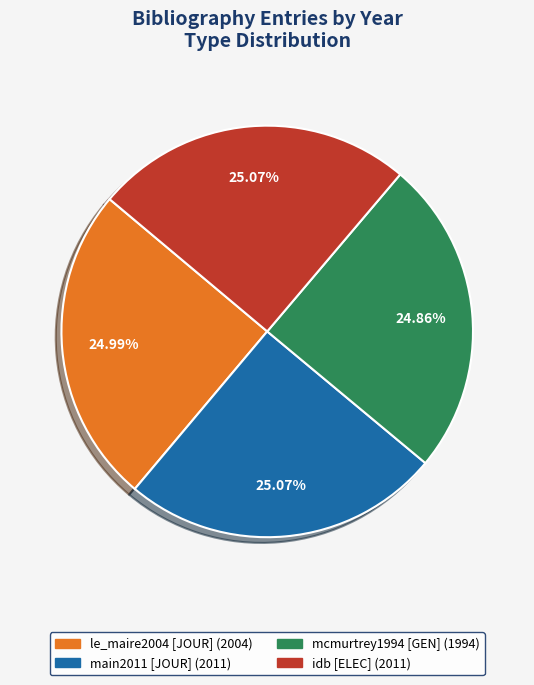

What is the ratio of the value at main2011 to the value at idb?

1.0